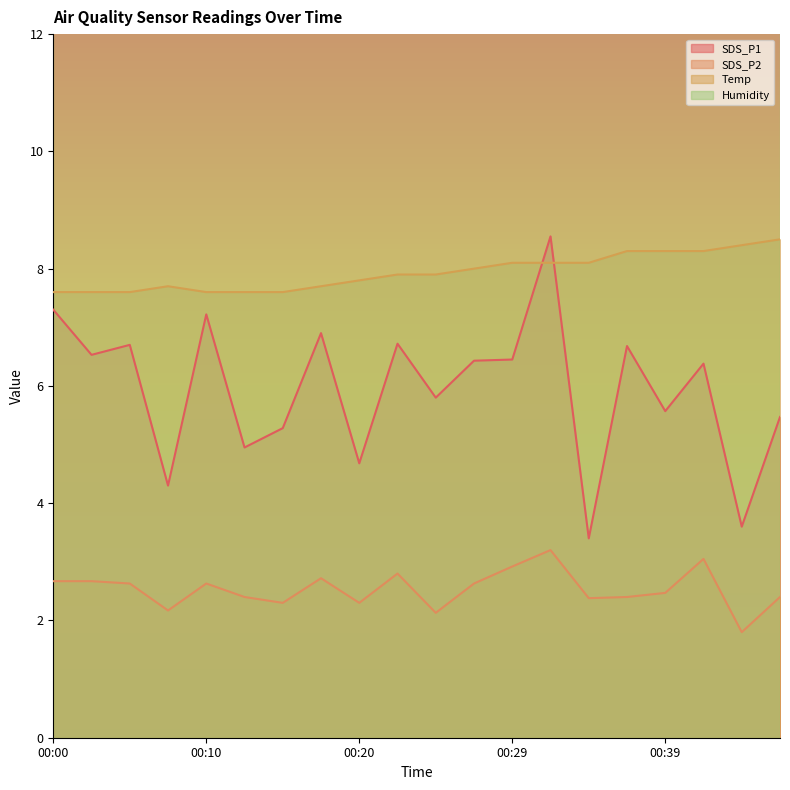

What is the difference between the SDS_P1 values at 00:24 and 00:27?

0.6